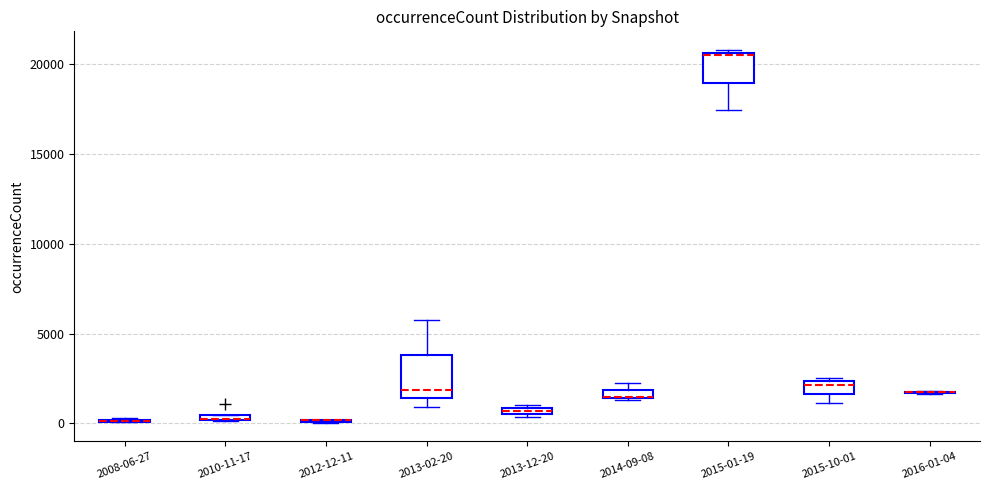

Which box is the tallest, from its lower edge to its upper edge?

2013-02-20